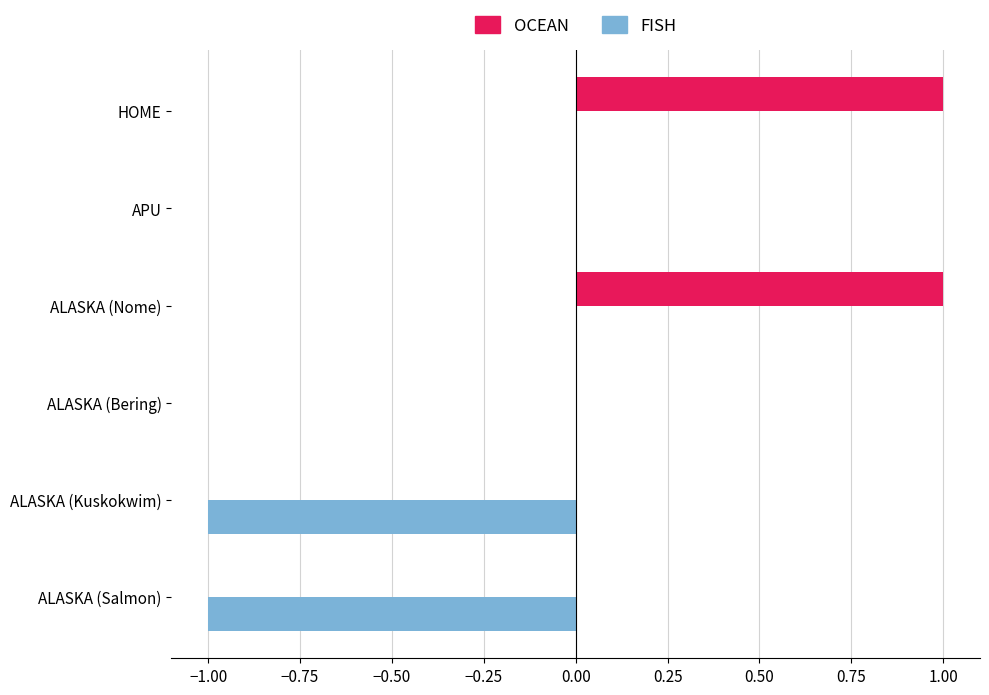

Is the value of FISH at ALASKA (Salmon) greater than the value of OCEAN at ALASKA (Nome)?

No